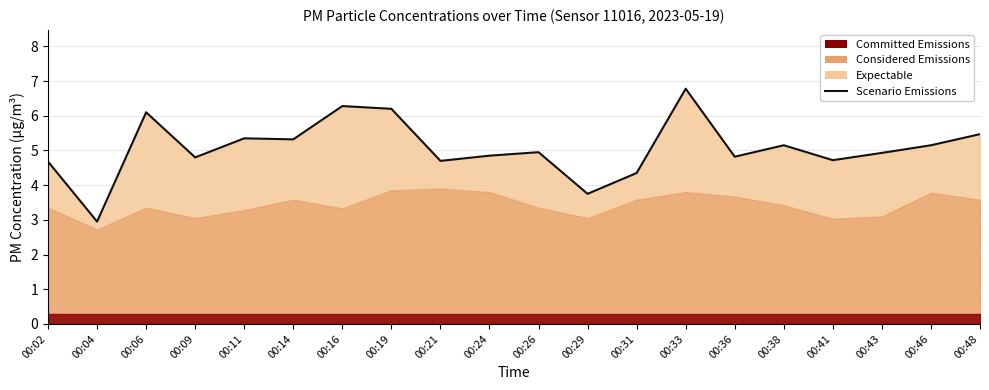

How many lines are shown in the chart?

1